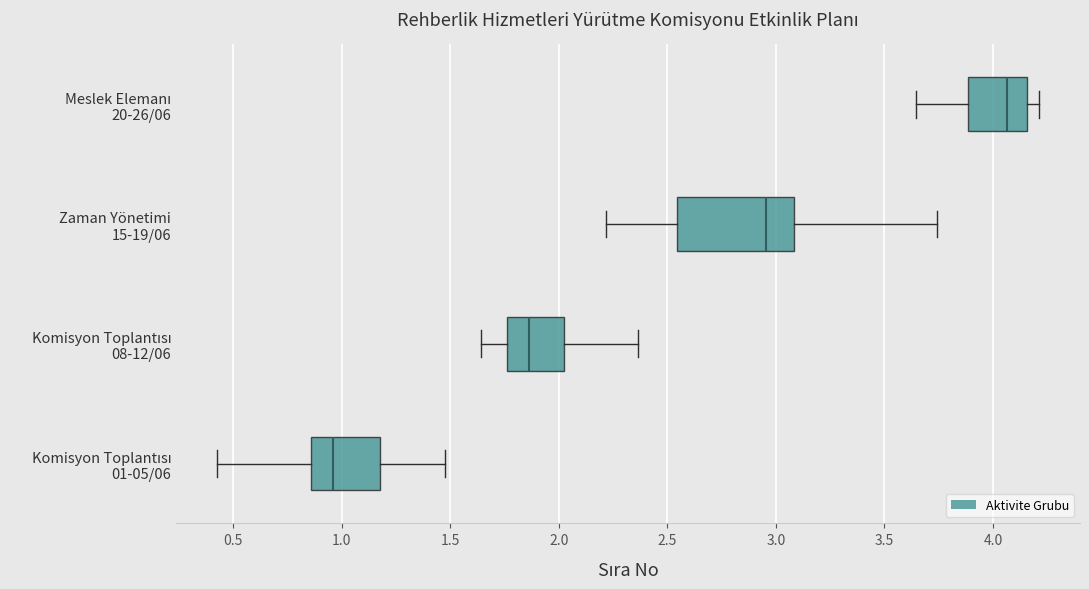

Reading bottom to top, transcribe this box plot: for each box, give where its median line is, the range the box spans, and where its two whiskers end, as read against the x-axis. The values are not printed on the chart, so give them approximately, as read against the axis.

Komisyon Toplantısı 01-05/06: median 0.95, box 0.85 to 1.20, whiskers 0.45 to 1.45
Komisyon Toplantısı 08-12/06: median 1.85, box 1.75 to 2.00, whiskers 1.65 to 2.35
Zaman Yönetimi 15-19/06: median 2.95, box 2.55 to 3.10, whiskers 2.20 to 3.75
Meslek Elemanı 20-26/06: median 4.05, box 3.90 to 4.15, whiskers 3.65 to 4.20